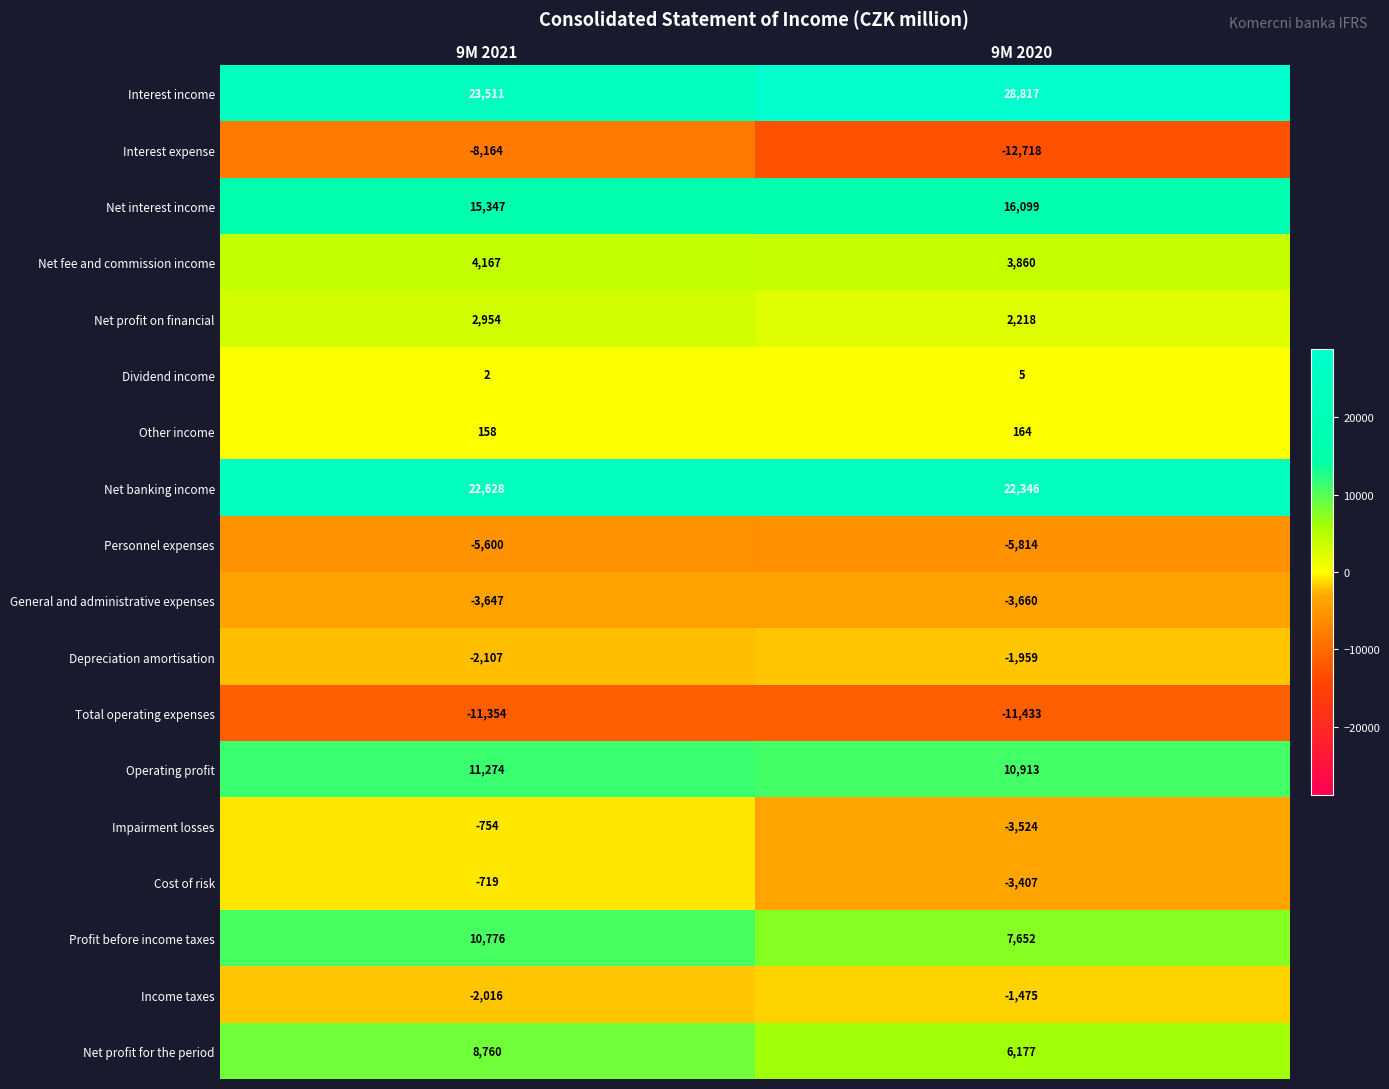

What is the approximate value of Depreciation amortisation at 9M 2021, to the nearest 5?

-2105